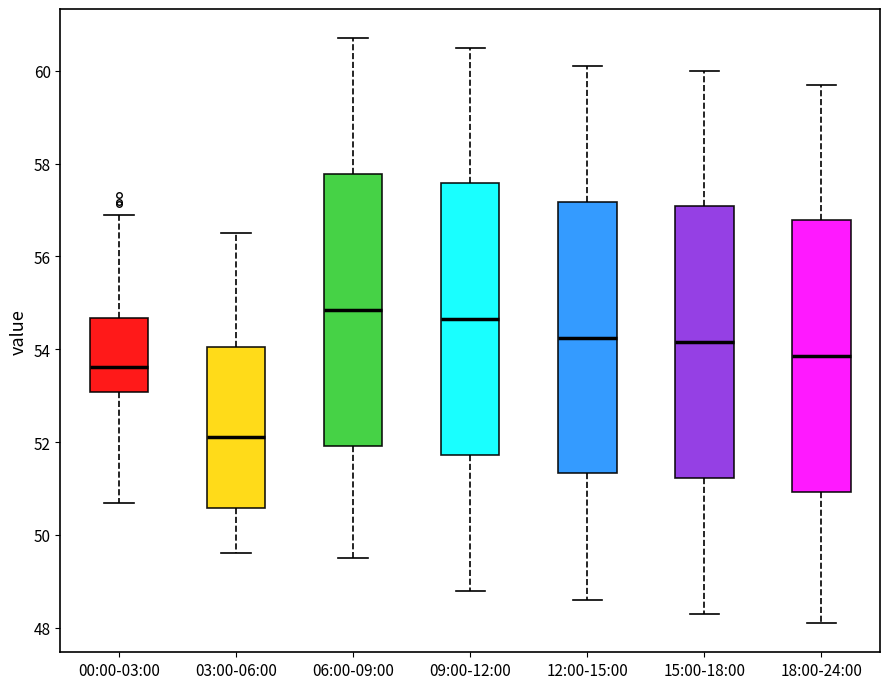

Reading left to right, transcribe this box plot: for each box, give where its median line is, the range the box spans, and where its two whiskers end, as read against the y-axis. The values are not printed on the chart, so give them approximately, as read against the axis.

00:00-03:00: median 53.6, box 53.0 to 54.6, whiskers 50.6 to 56.8
03:00-06:00: median 52.2, box 50.6 to 54.0, whiskers 49.6 to 56.6
06:00-09:00: median 54.8, box 52.0 to 57.8, whiskers 49.6 to 60.8
09:00-12:00: median 54.6, box 51.8 to 57.6, whiskers 48.8 to 60.6
12:00-15:00: median 54.2, box 51.4 to 57.2, whiskers 48.6 to 60.2
15:00-18:00: median 54.2, box 51.2 to 57.0, whiskers 48.4 to 60.0
18:00-24:00: median 53.8, box 51.0 to 56.8, whiskers 48.2 to 59.8